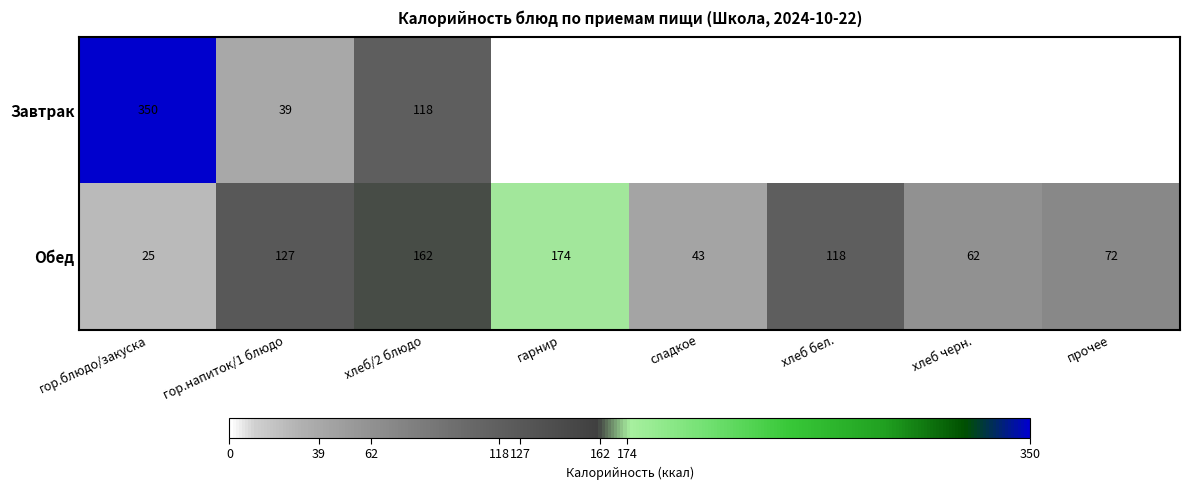

At гор.напиток/1 блюдо, list the series in order from largest to smallest.

Обед, Завтрак